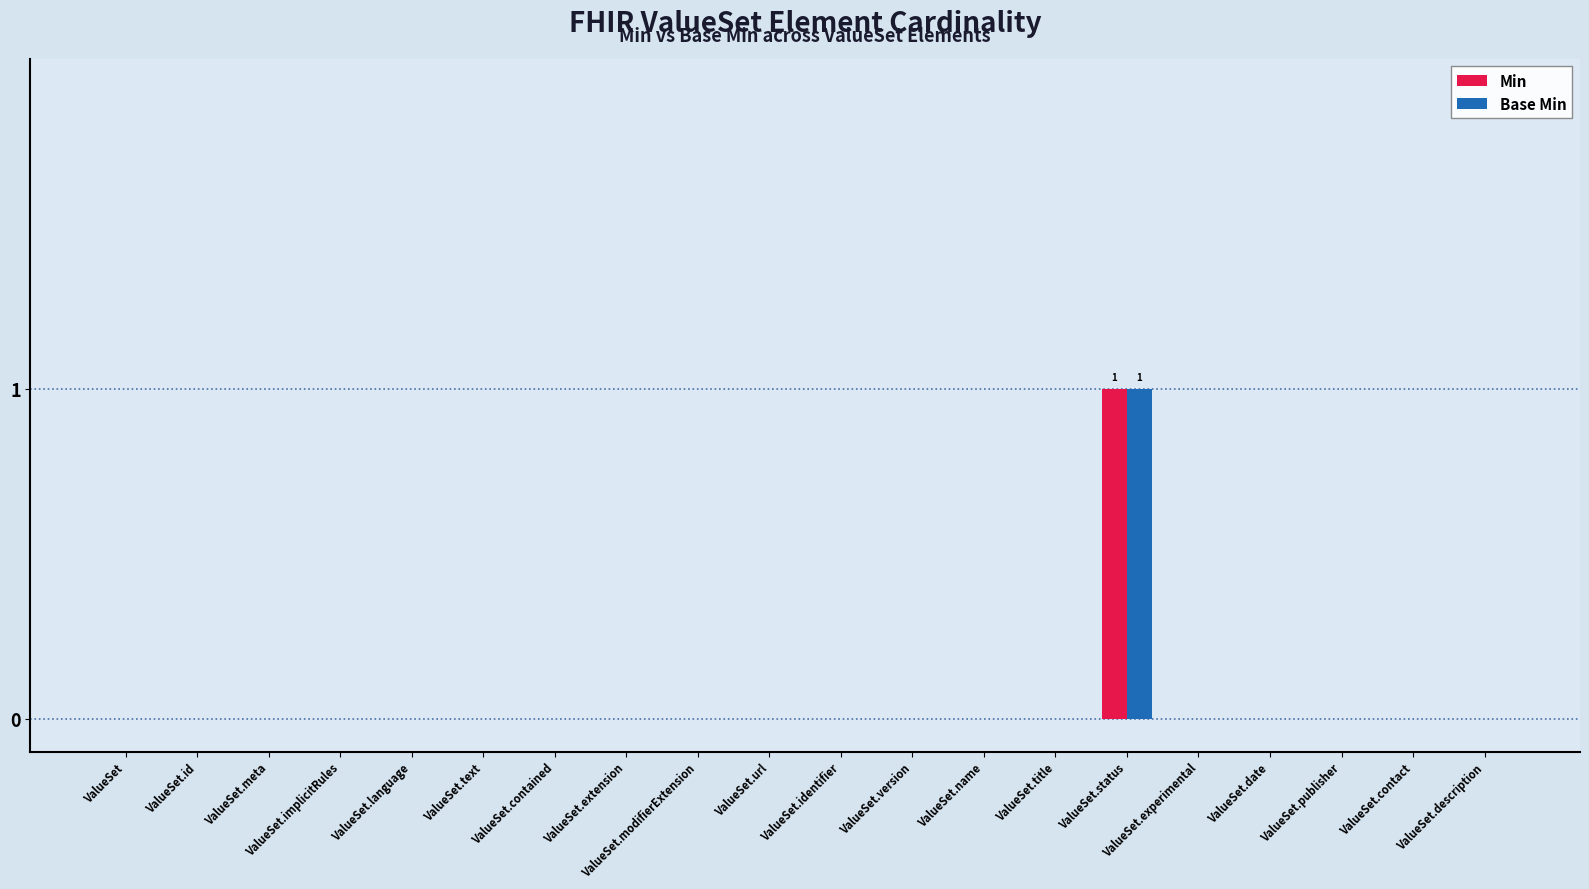

What is the sum of all Base Min values?

1